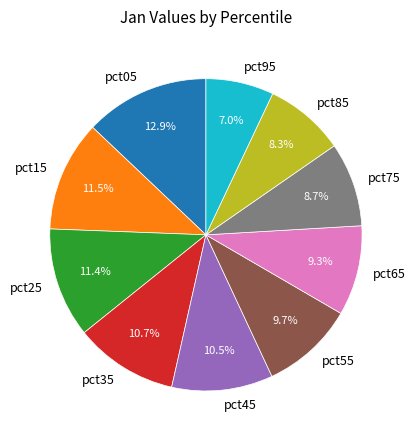

What percentage do pct05 and pct45 together represent?

23.4%